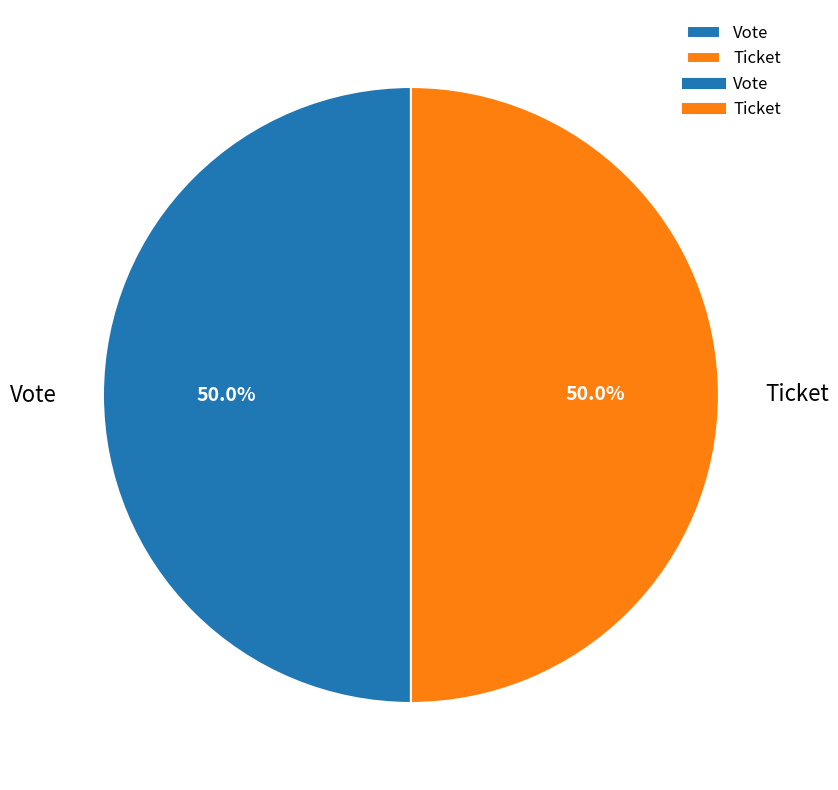

What is the ratio of the value at Ticket to the value at Vote?

1.0